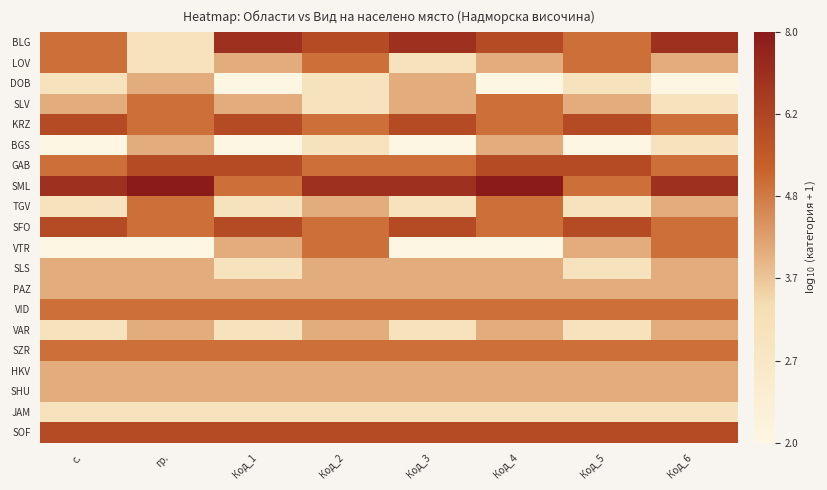

Reading left to right, list all the values displayed in this chart.

BLG: с.=0.8	гр.=0.6	Код_1=0.9	Код_2=0.8	Код_3=0.9	Код_4=0.8	Код_5=0.8	Код_6=0.9
LOV: с.=0.8	гр.=0.6	Код_1=0.7	Код_2=0.8	Код_3=0.6	Код_4=0.7	Код_5=0.8	Код_6=0.7
DOB: с.=0.6	гр.=0.7	Код_1=0.5	Код_2=0.6	Код_3=0.7	Код_4=0.5	Код_5=0.6	Код_6=0.5
SLV: с.=0.7	гр.=0.8	Код_1=0.7	Код_2=0.6	Код_3=0.7	Код_4=0.8	Код_5=0.7	Код_6=0.6
KRZ: с.=0.8	гр.=0.8	Код_1=0.8	Код_2=0.8	Код_3=0.8	Код_4=0.8	Код_5=0.8	Код_6=0.8
BGS: с.=0.5	гр.=0.7	Код_1=0.5	Код_2=0.6	Код_3=0.5	Код_4=0.7	Код_5=0.5	Код_6=0.6
GAB: с.=0.8	гр.=0.8	Код_1=0.8	Код_2=0.8	Код_3=0.8	Код_4=0.8	Код_5=0.8	Код_6=0.8
SML: с.=0.9	гр.=1.0	Код_1=0.8	Код_2=0.9	Код_3=0.9	Код_4=1.0	Код_5=0.8	Код_6=0.9
TGV: с.=0.6	гр.=0.8	Код_1=0.6	Код_2=0.7	Код_3=0.6	Код_4=0.8	Код_5=0.6	Код_6=0.7
SFO: с.=0.8	гр.=0.8	Код_1=0.8	Код_2=0.8	Код_3=0.8	Код_4=0.8	Код_5=0.8	Код_6=0.8
VTR: с.=0.5	гр.=0.5	Код_1=0.7	Код_2=0.8	Код_3=0.5	Код_4=0.5	Код_5=0.7	Код_6=0.8
SLS: с.=0.7	гр.=0.7	Код_1=0.6	Код_2=0.7	Код_3=0.7	Код_4=0.7	Код_5=0.6	Код_6=0.7
PAZ: с.=0.7	гр.=0.7	Код_1=0.7	Код_2=0.7	Код_3=0.7	Код_4=0.7	Код_5=0.7	Код_6=0.7
VID: с.=0.8	гр.=0.8	Код_1=0.8	Код_2=0.8	Код_3=0.8	Код_4=0.8	Код_5=0.8	Код_6=0.8
VAR: с.=0.6	гр.=0.7	Код_1=0.6	Код_2=0.7	Код_3=0.6	Код_4=0.7	Код_5=0.6	Код_6=0.7
SZR: с.=0.8	гр.=0.8	Код_1=0.8	Код_2=0.8	Код_3=0.8	Код_4=0.8	Код_5=0.8	Код_6=0.8
HKV: с.=0.7	гр.=0.7	Код_1=0.7	Код_2=0.7	Код_3=0.7	Код_4=0.7	Код_5=0.7	Код_6=0.7
SHU: с.=0.7	гр.=0.7	Код_1=0.7	Код_2=0.7	Код_3=0.7	Код_4=0.7	Код_5=0.7	Код_6=0.7
JAM: с.=0.6	гр.=0.6	Код_1=0.6	Код_2=0.6	Код_3=0.6	Код_4=0.6	Код_5=0.6	Код_6=0.6
SOF: с.=0.8	гр.=0.8	Код_1=0.8	Код_2=0.8	Код_3=0.8	Код_4=0.8	Код_5=0.8	Код_6=0.8